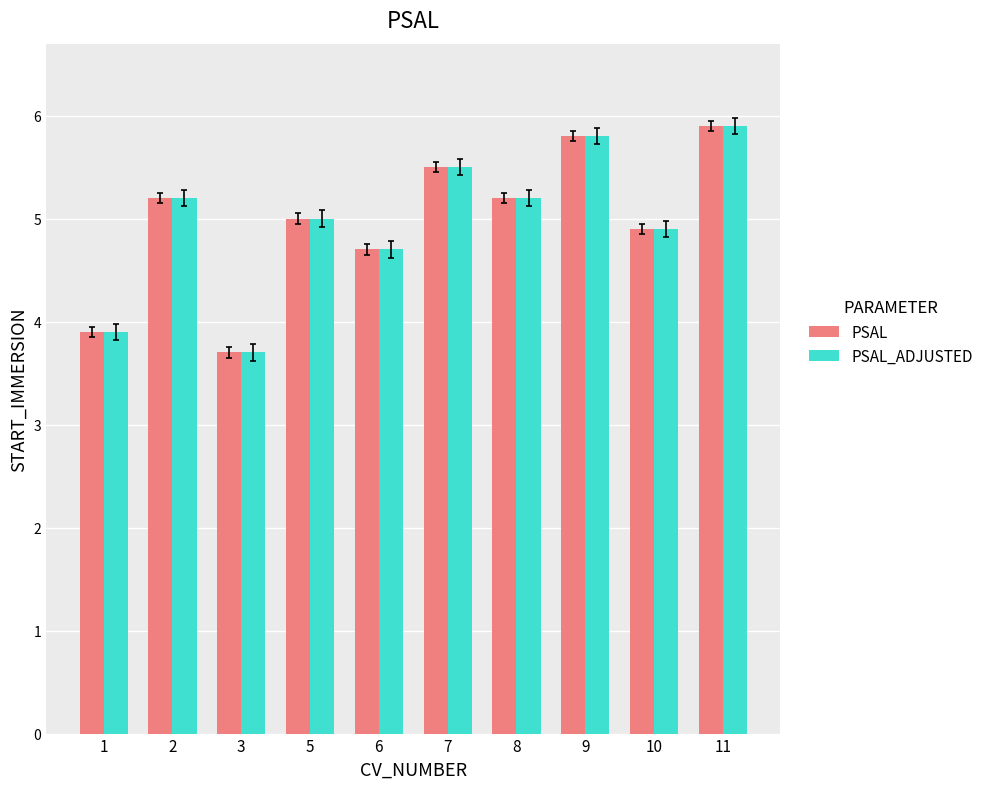

What is the highest value of the PSAL series?

5.9